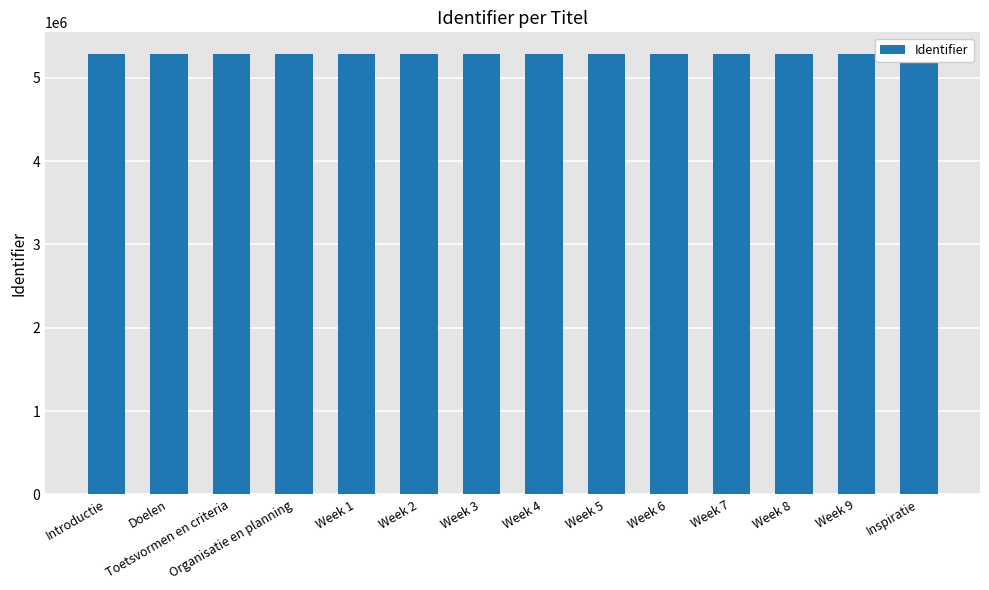

Which category has the highest value across all series?

Inspiratie